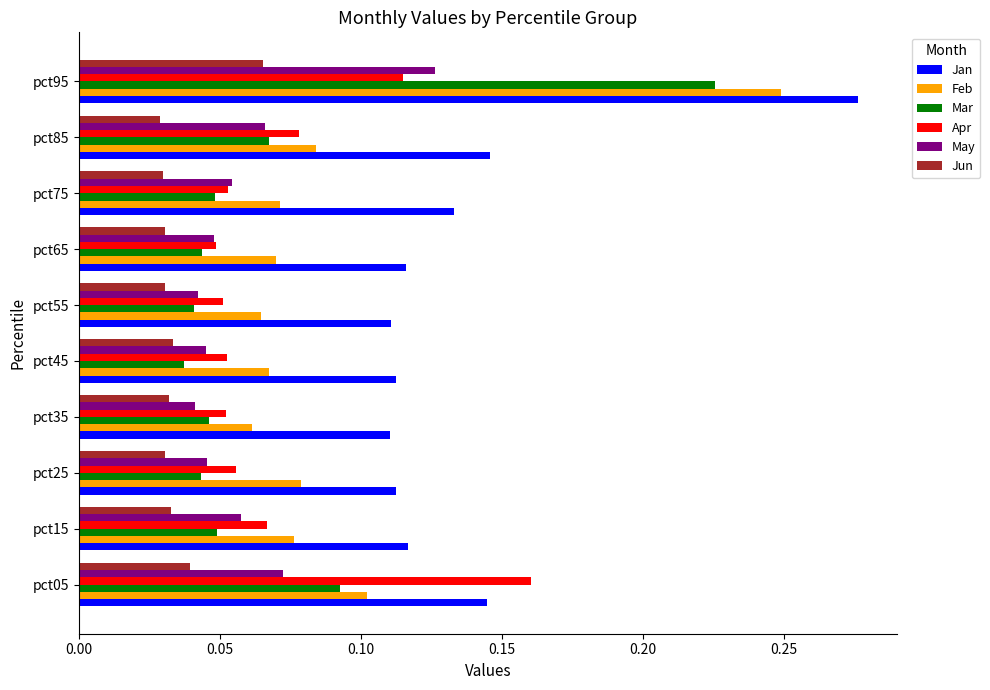

Which category has the highest value in the Apr series?

pct05